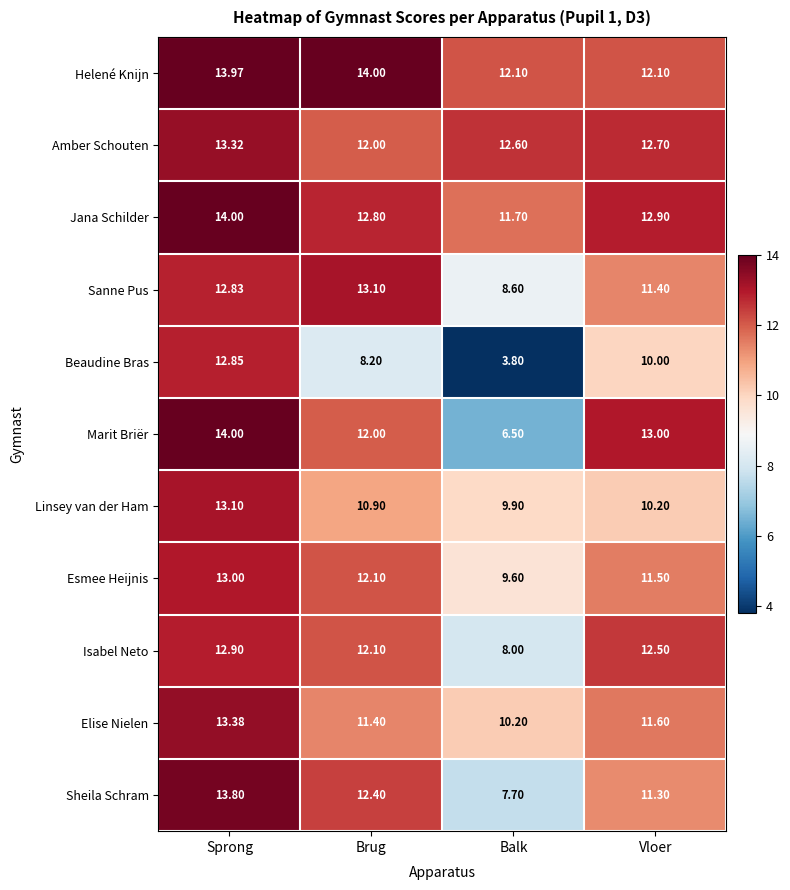

At which label is Elise Nielen closest to 11?

Brug